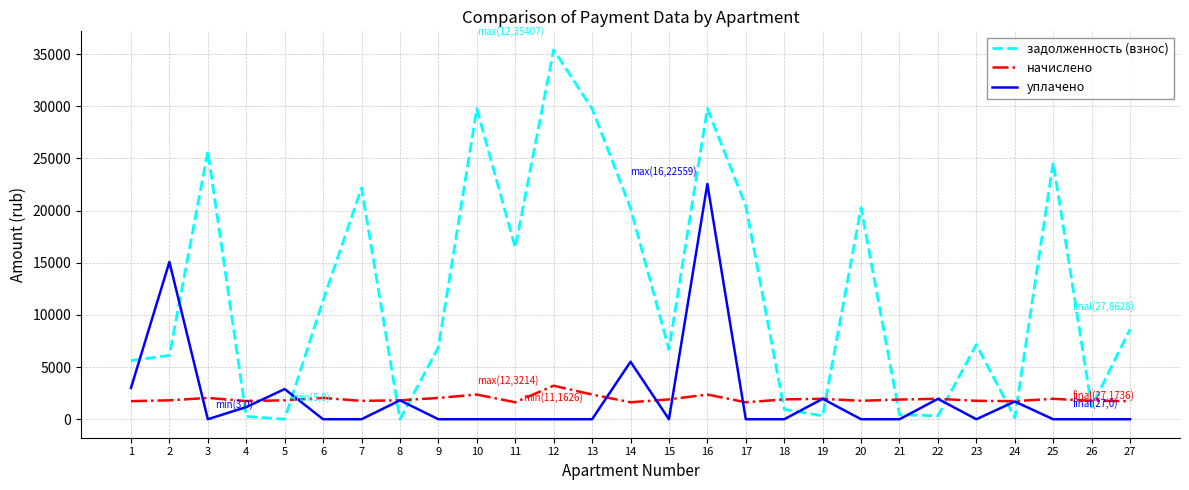

How many lines are shown in the chart?

3